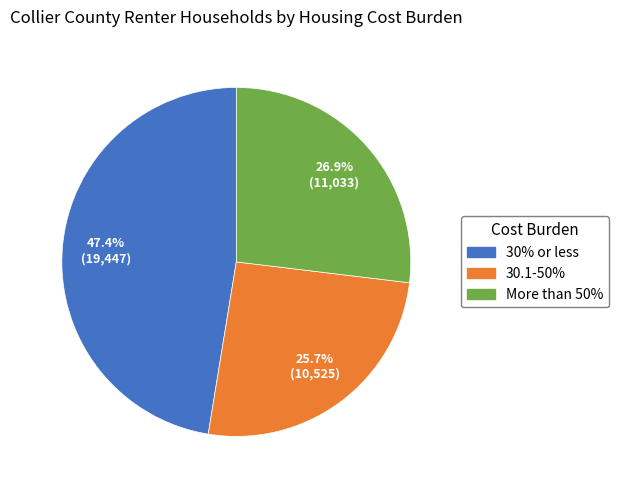

What percentage is NOT represented by 30% or less?

52.6%